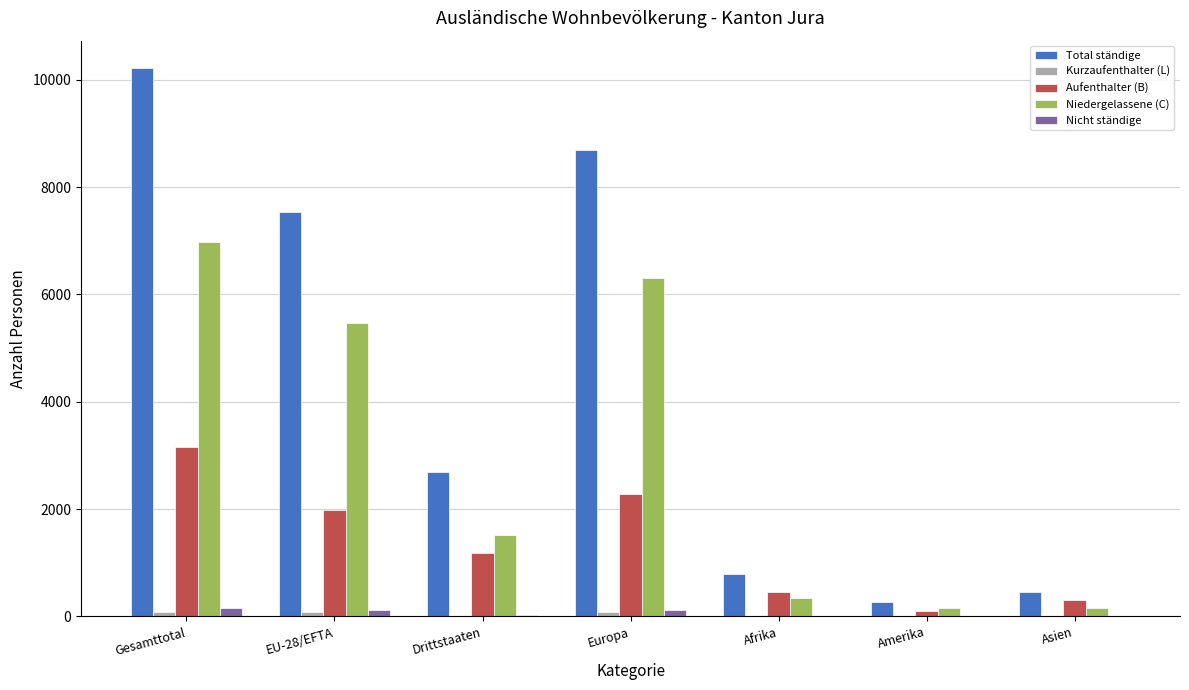

At which label is Aufenthalter (B) closest to 1632?

EU-28/EFTA